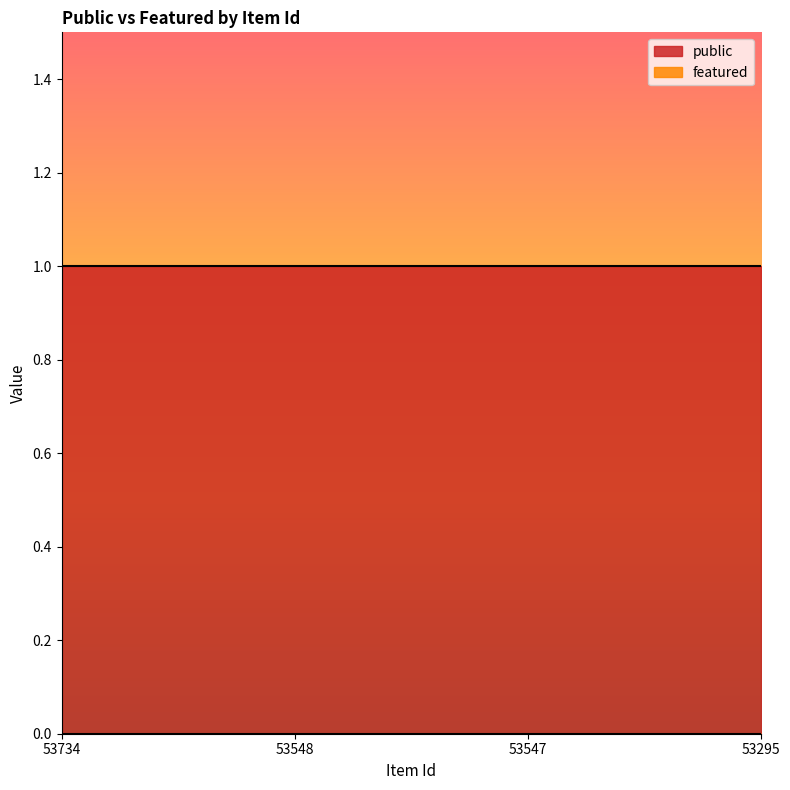

Rank the series by their maximum value, from lowest to highest.

featured, public